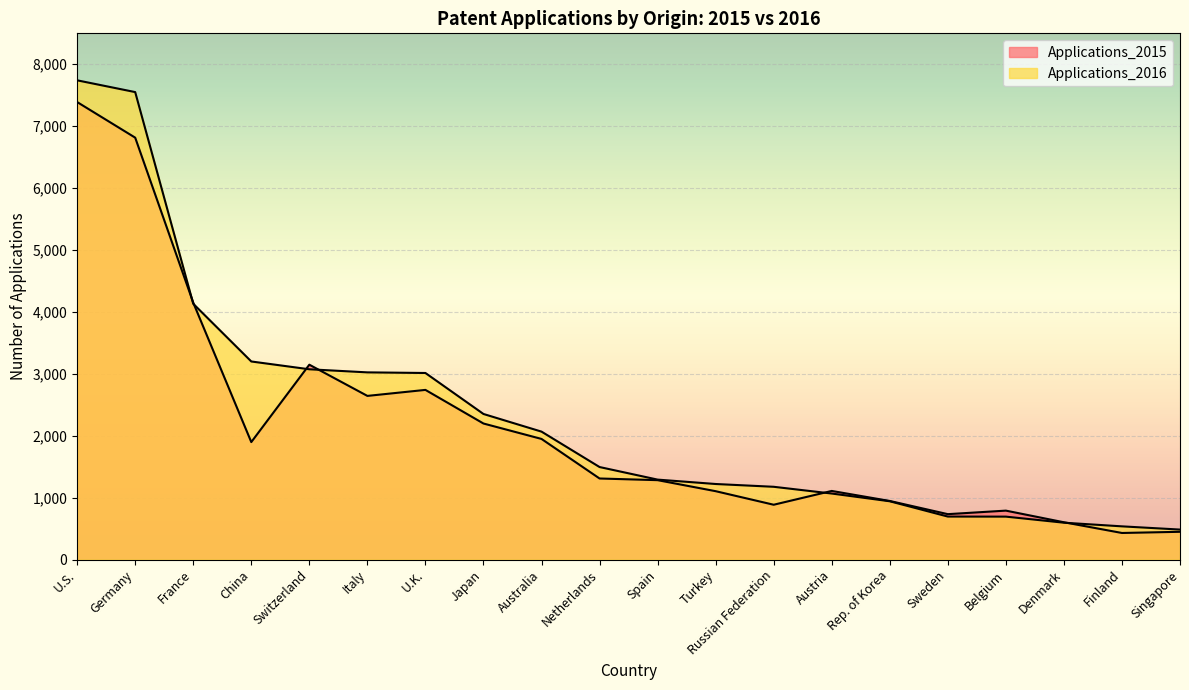

Which series ends up on top after the final intersection of Applications_2016 and Applications_2015?

Applications_2016